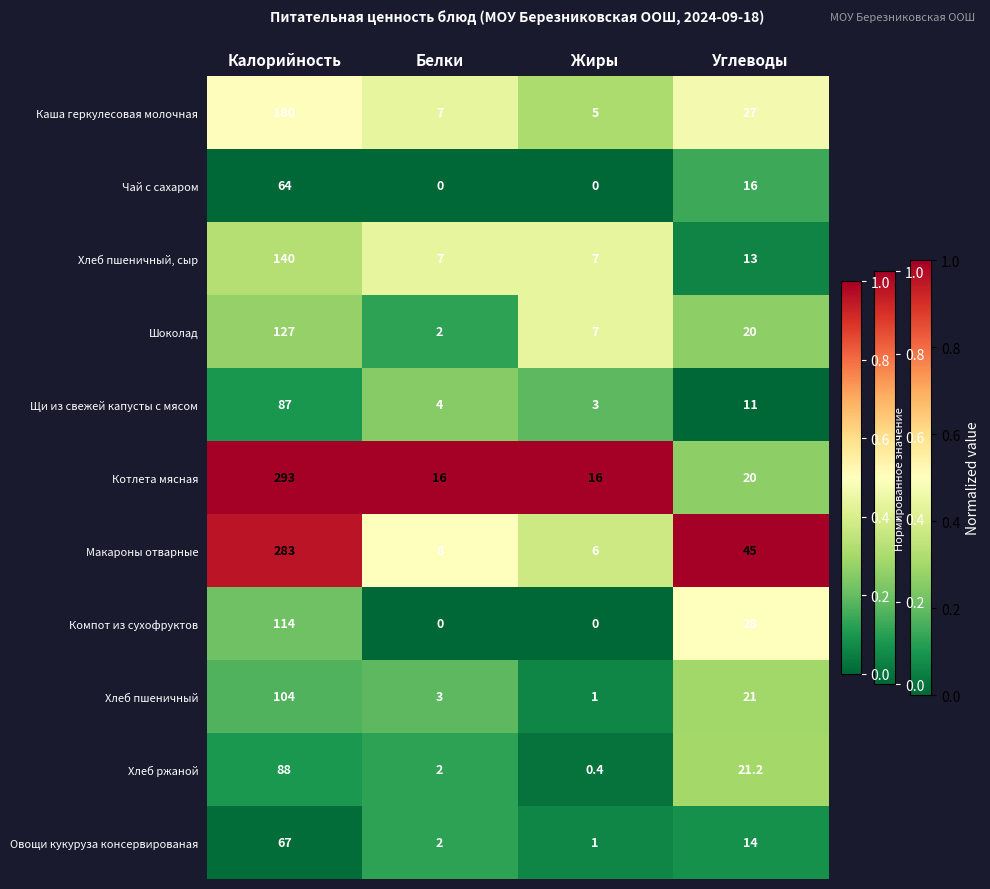

The value of Макароны отварные at Белки is 8.0. True or false?

True